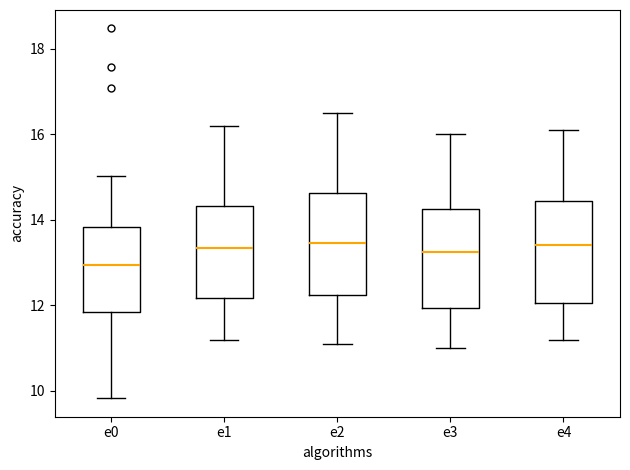

Where does the upper whisker of the box for e3 end on the y-axis? The values are not printed on the chart, so give them approximately, as read against the axis.

16.0